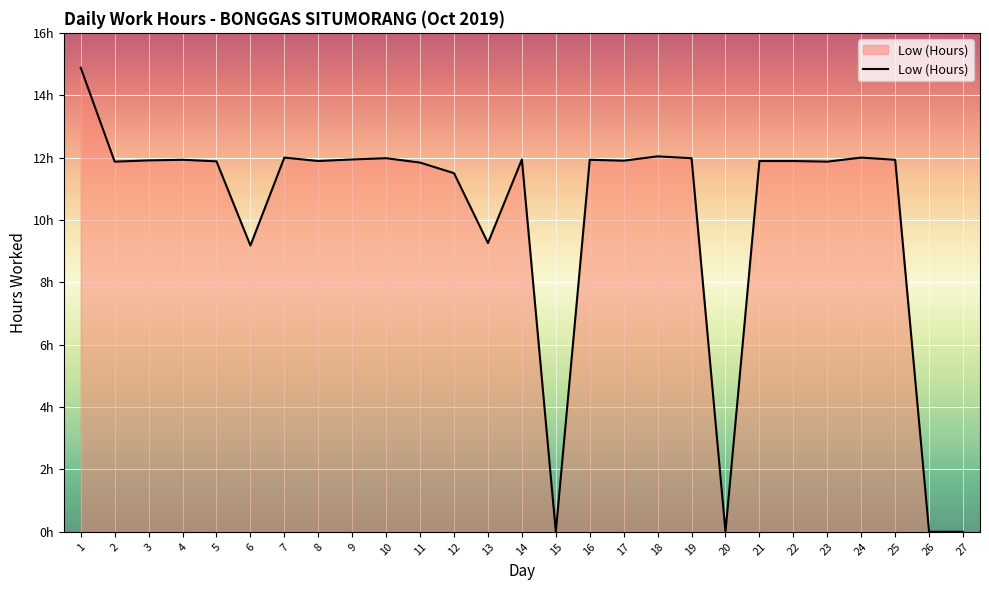

Does the chart display data point markers on the line(s)?

No